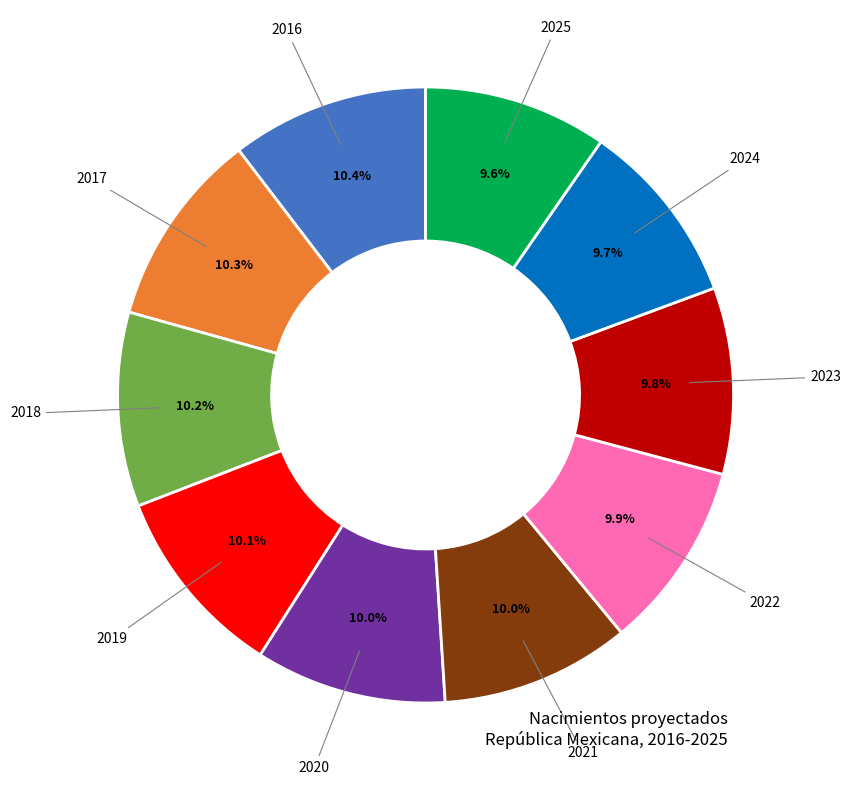

Does any single category account for the majority?

No